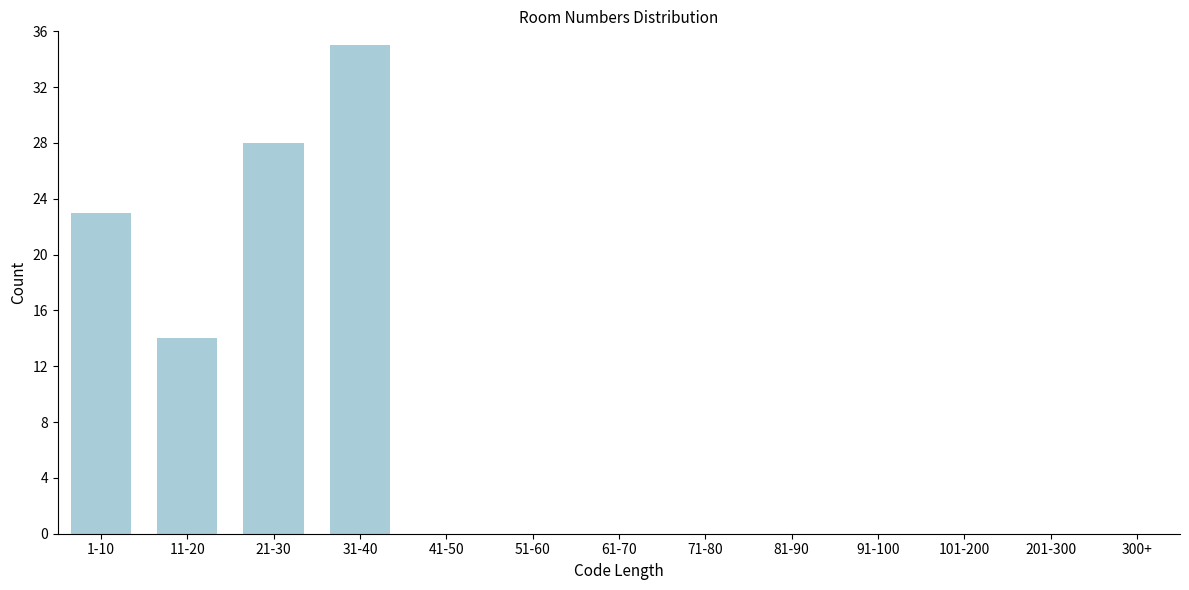

Reading right to left, what are all the values shown in this chart?

300+=0	201-300=0	101-200=0	91-100=0	81-90=0	71-80=0	61-70=0	51-60=0	41-50=0	31-40=35	21-30=28	11-20=14	1-10=23